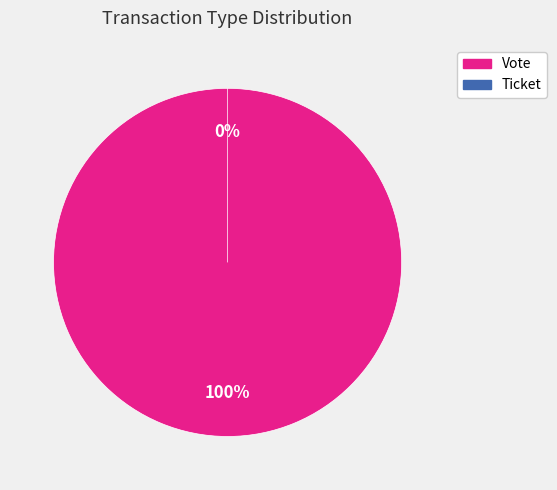

Is Vote the majority of the pie?

Yes